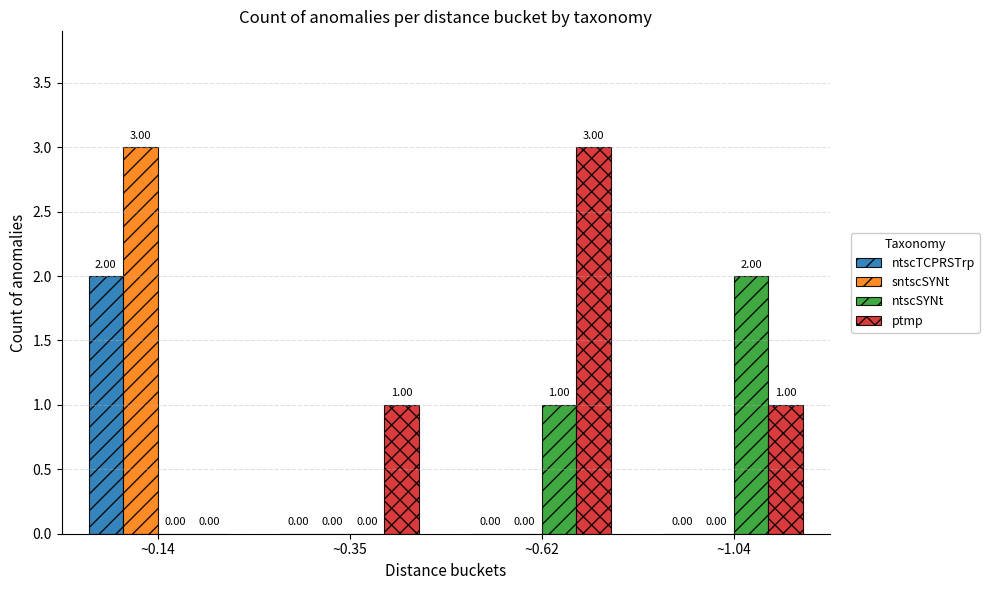

Is it true that sntscSYNt equals 1 at ~0.14?

False